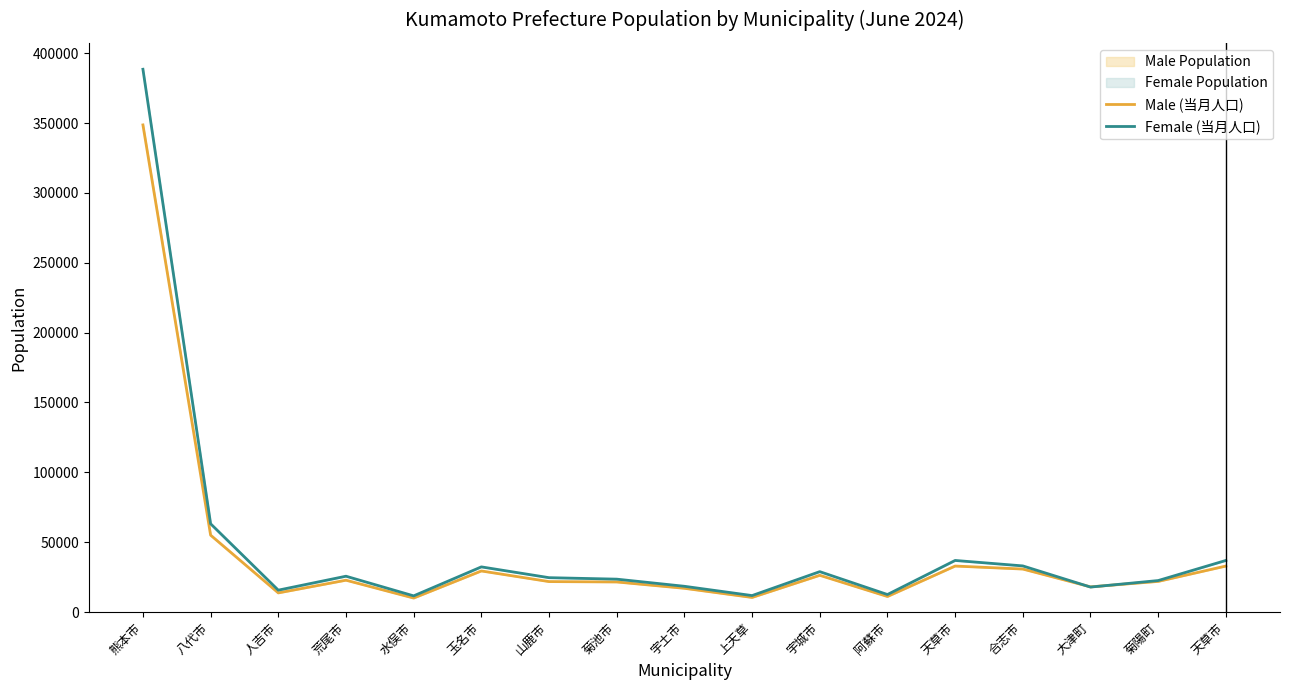

How many series are shown in this chart?

2